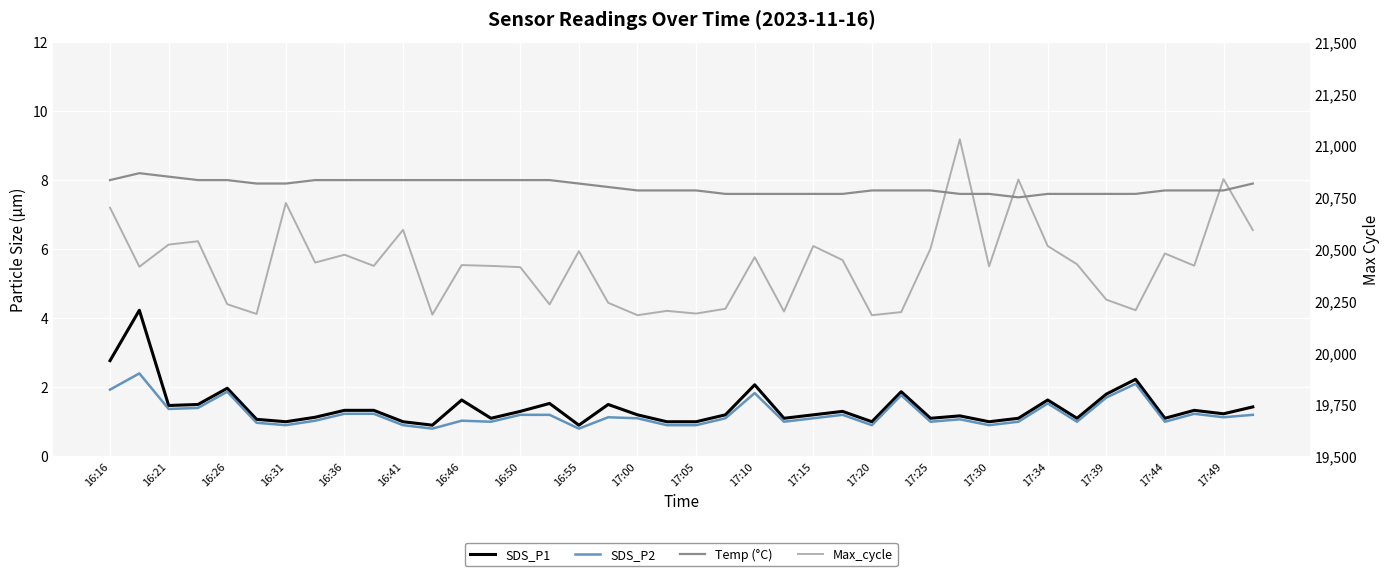

What is the minimum value shown in the chart?

0.8